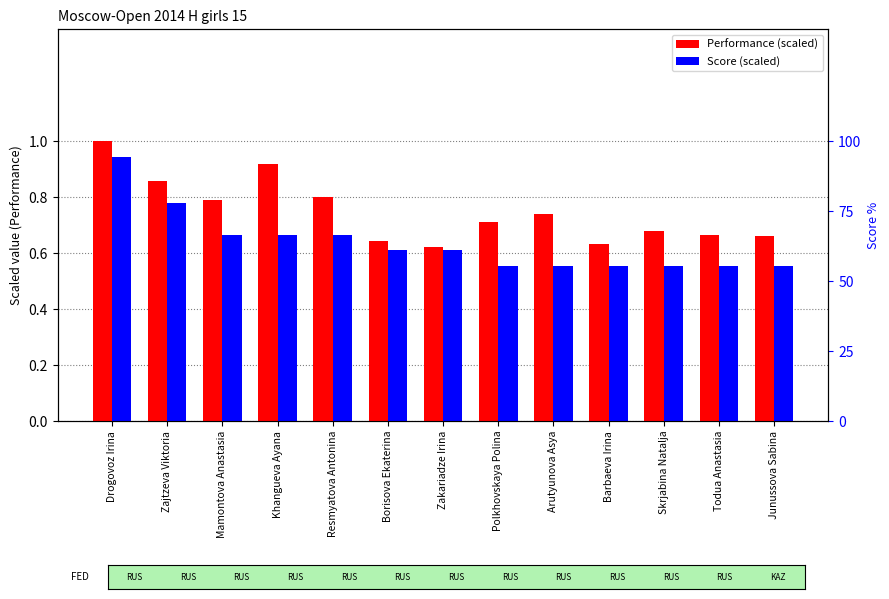

How many bars are there in total?

26